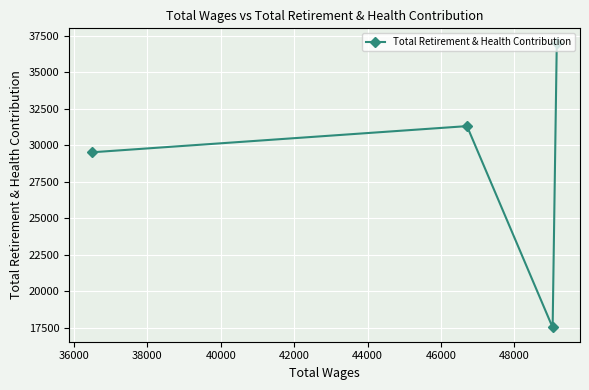

What is the smallest value displayed?

17530